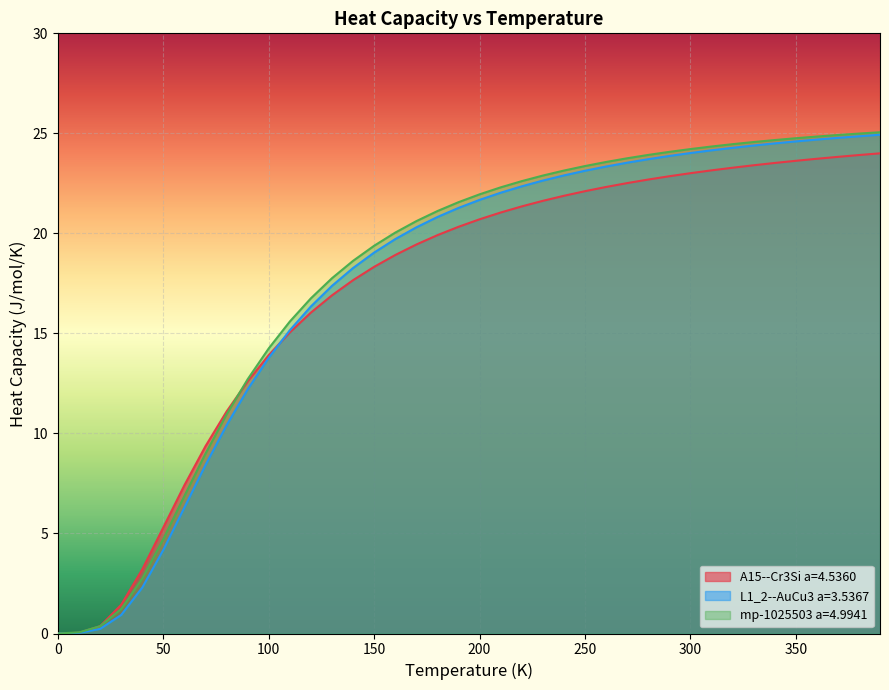

What is the average value of the A15--Cr3Si a=4.5360 series?

17.0